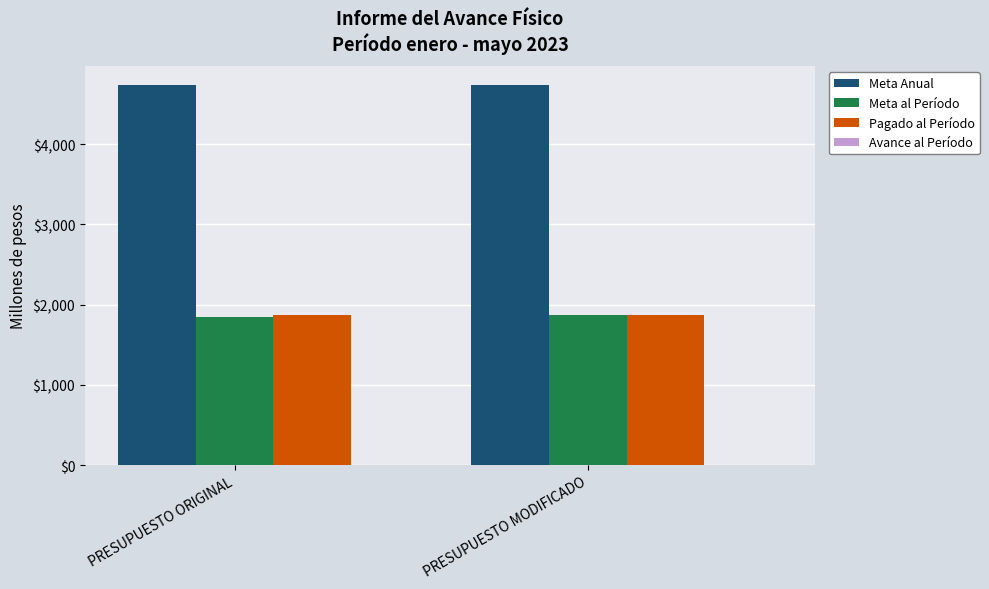

Which series has the largest total across all categories?

Meta Anual